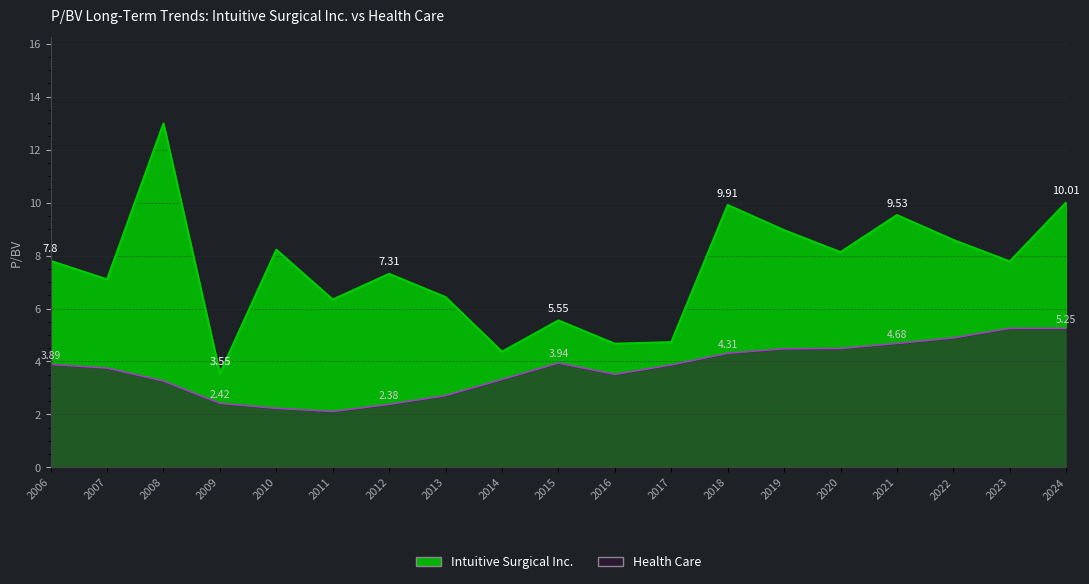

Reading left to right, list all the values displayed in this chart.

Intuitive Surgical Inc.: 7.8	7.1	13.0	3.5	8.2	6.3	7.3	6.4	4.4	5.5	4.7	4.7	9.9	9.0	8.1	9.5	8.6	7.8	10.0
Health Care: 3.9	3.8	3.3	2.4	2.2	2.1	2.4	2.7	3.3	3.9	3.5	3.9	4.3	4.5	4.5	4.7	4.9	5.2	5.2